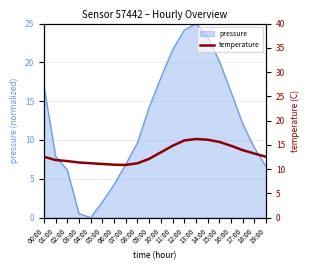

What position from the right is 17:00?

3